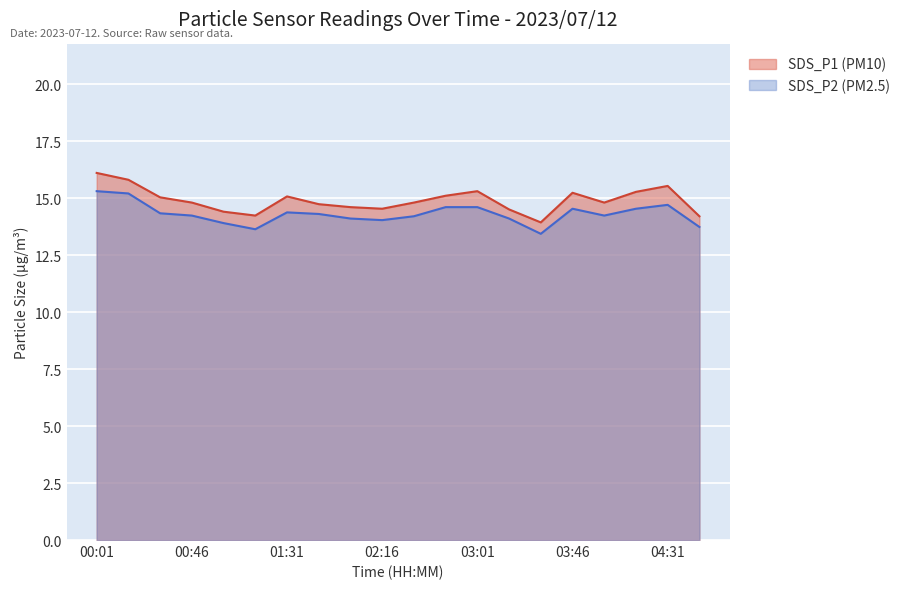

What is the smallest value displayed?

13.4